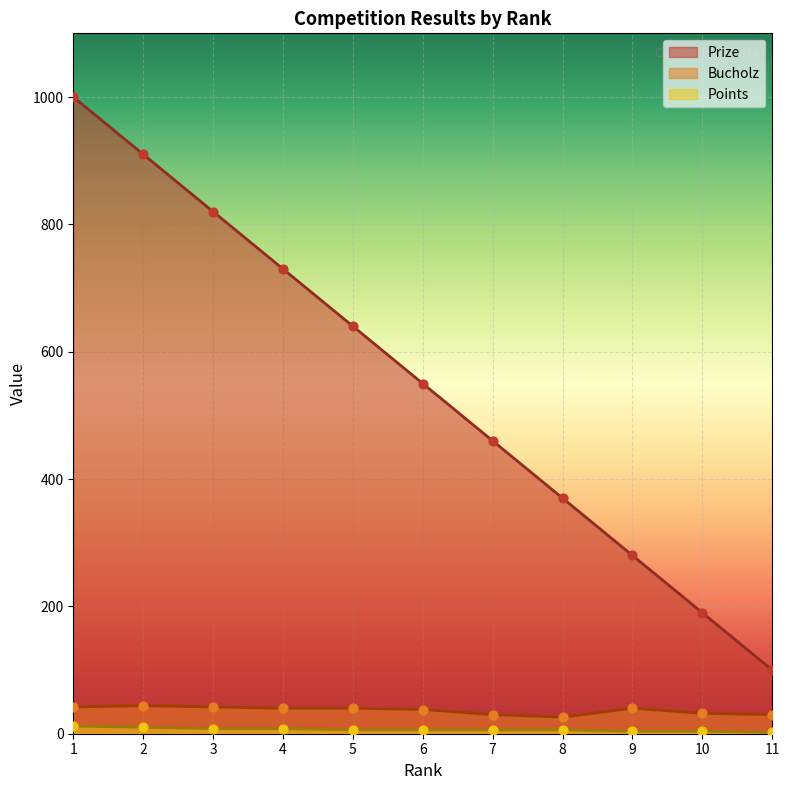

Is the value of Bucholz at 8 greater than the value of Points at 5?

Yes